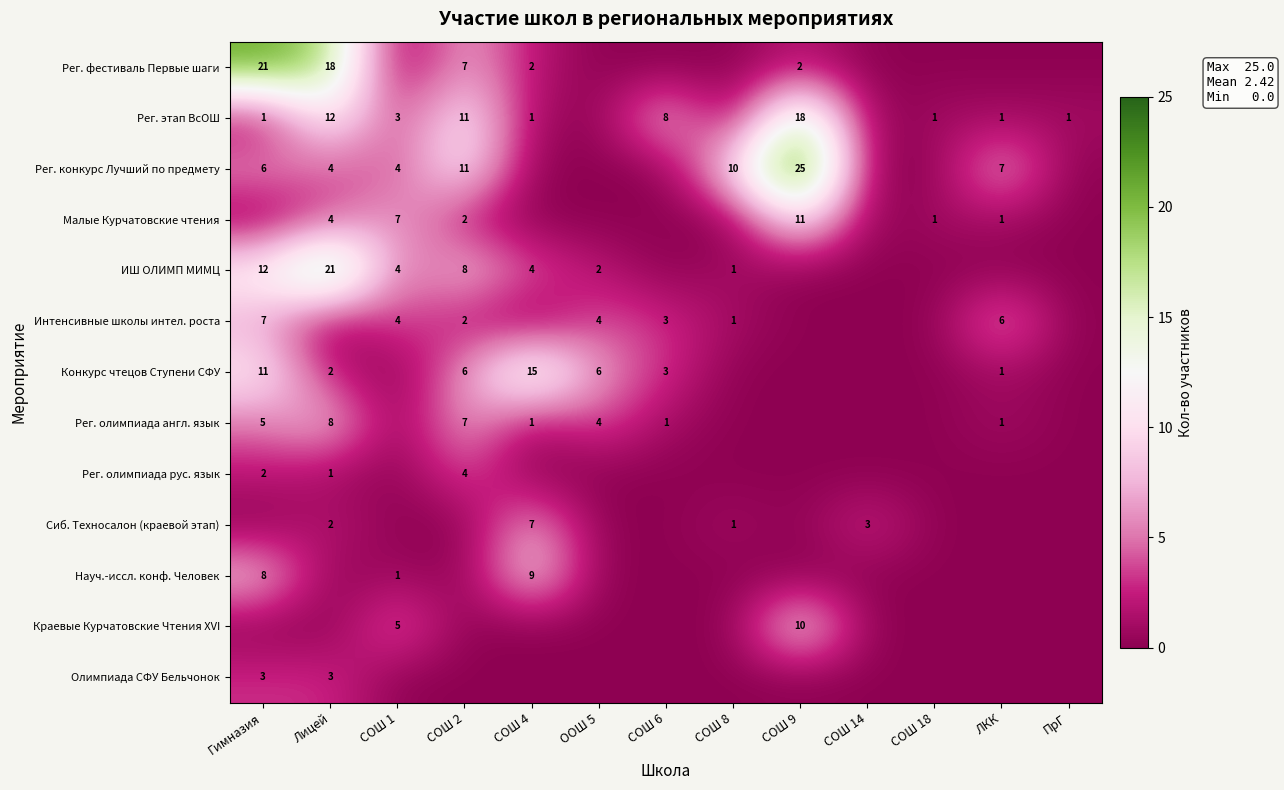

The Науч.-иссл. конф. Человек series shows 9 at СОШ 4. True or false?

True